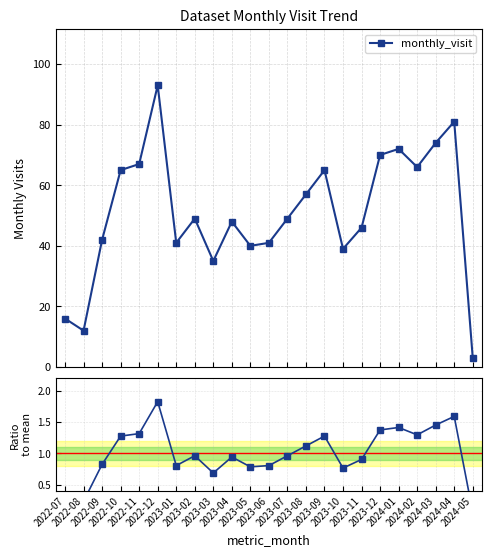

Does the chart display data point markers on the line(s)?

Yes